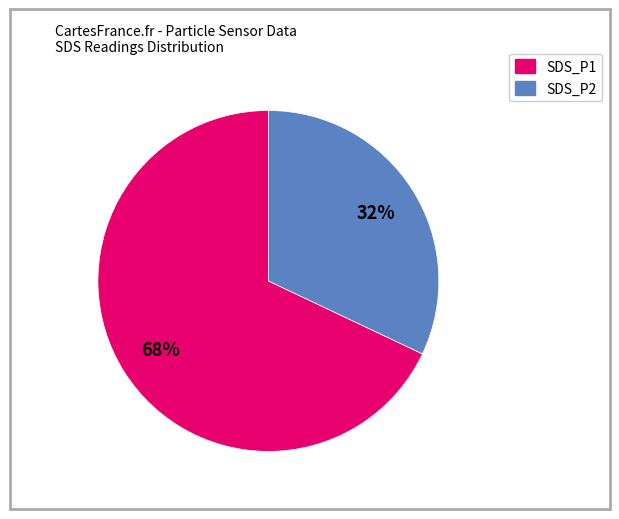

To the nearest percent, what is the average slice percentage?

50%